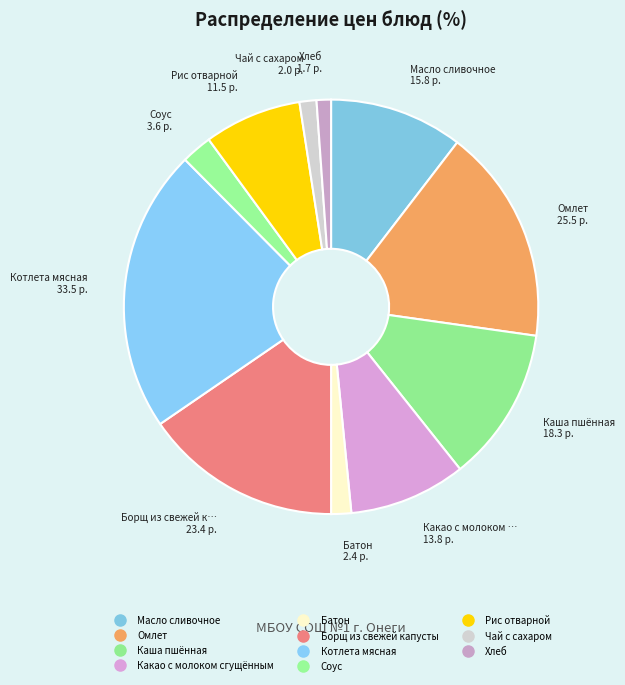

True or false: Масло сливочное accounts for 10% of the total.

True